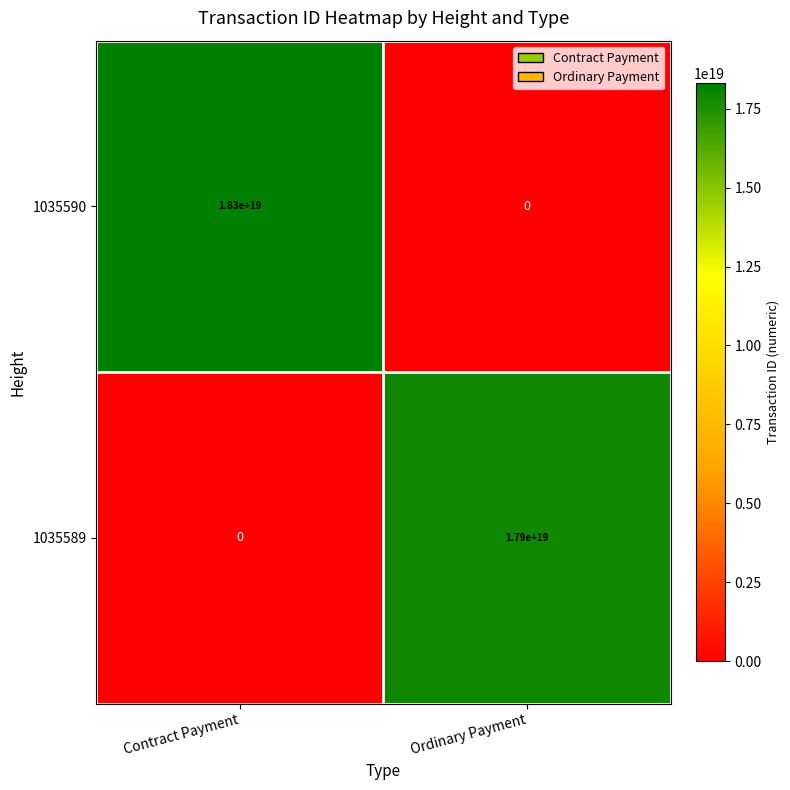

Is it true that 1035590 equals 18300000000000000000 at Contract Payment?

True